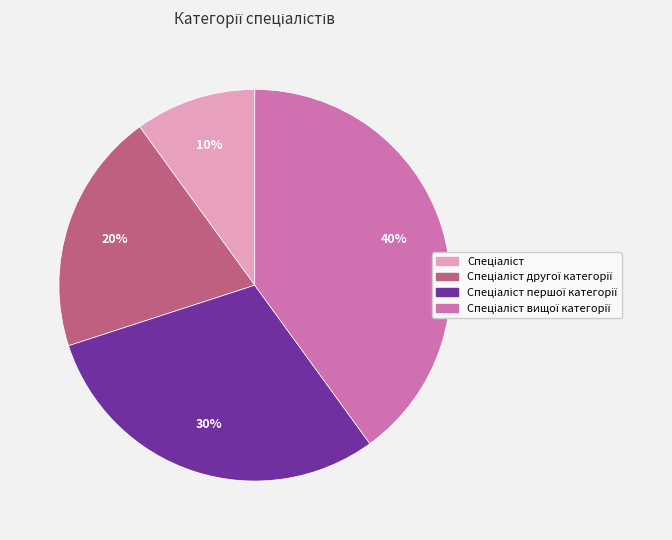

Is there any slice that represents more than half of the pie?

No